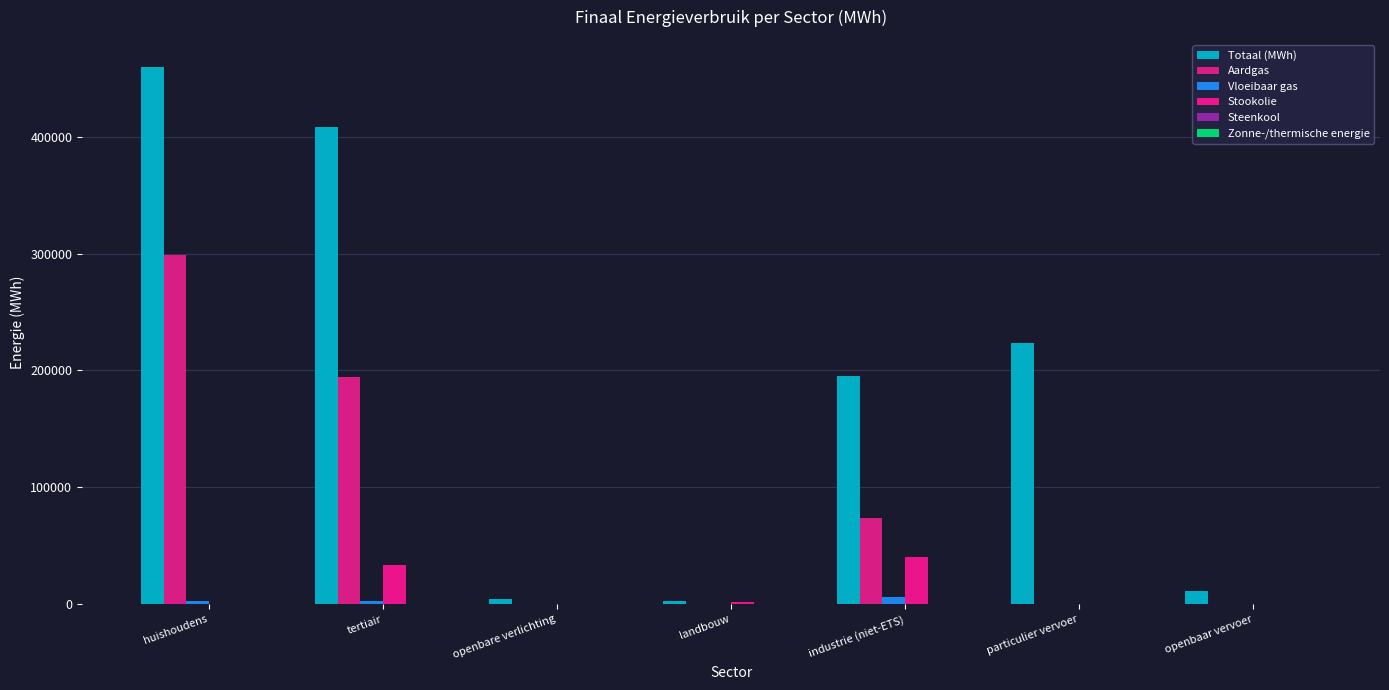

What is the difference between the highest and lowest values at openbare verlichting?

4166.4